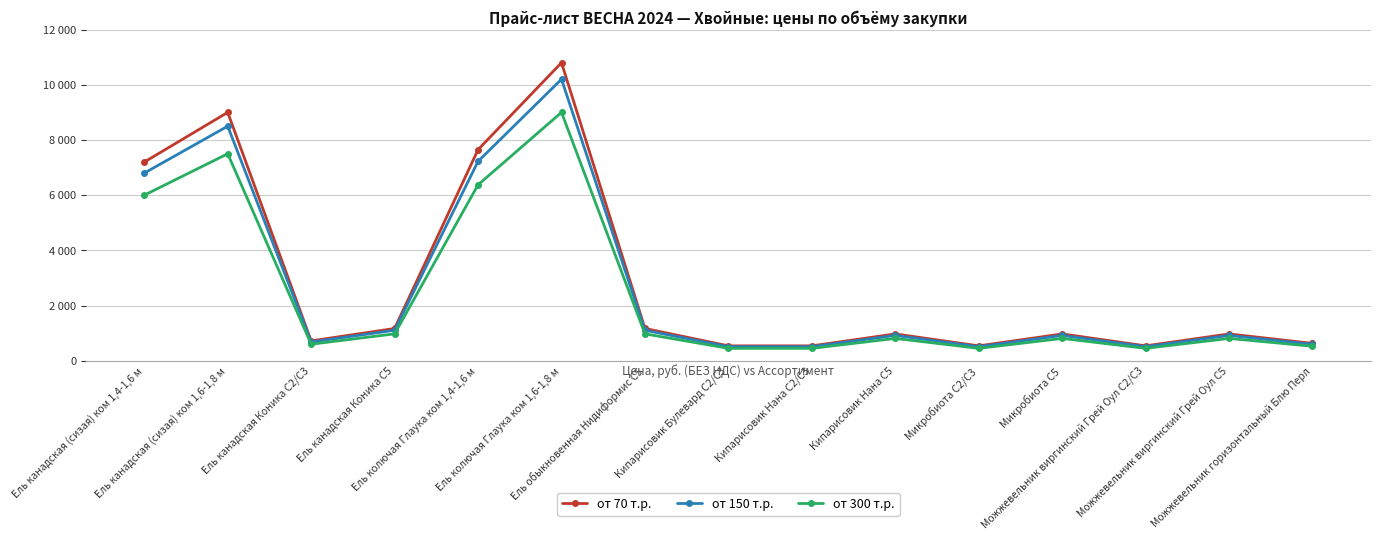

At Ель канадская (сизая) ком 1,4-1,6 м, list the series in order from smallest to largest.

от 300 т.р., от 150 т.р., от 70 т.р.